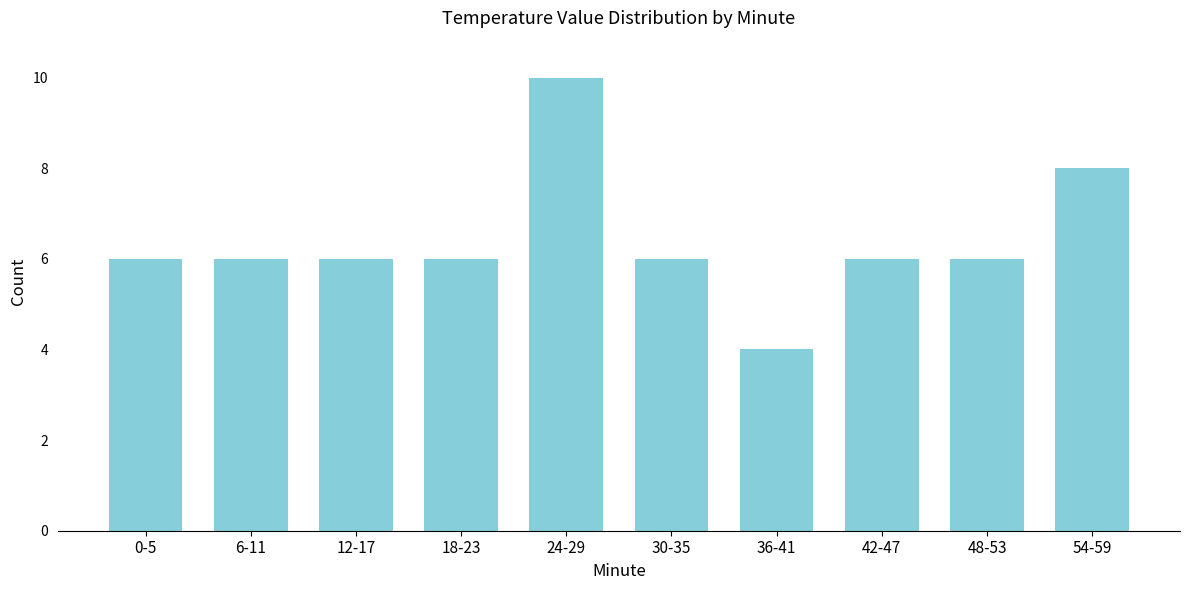

Reading right to left, transcribe all the data shown in this chart.

54-59=8	48-53=6	42-47=6	36-41=4	30-35=6	24-29=10	18-23=6	12-17=6	6-11=6	0-5=6